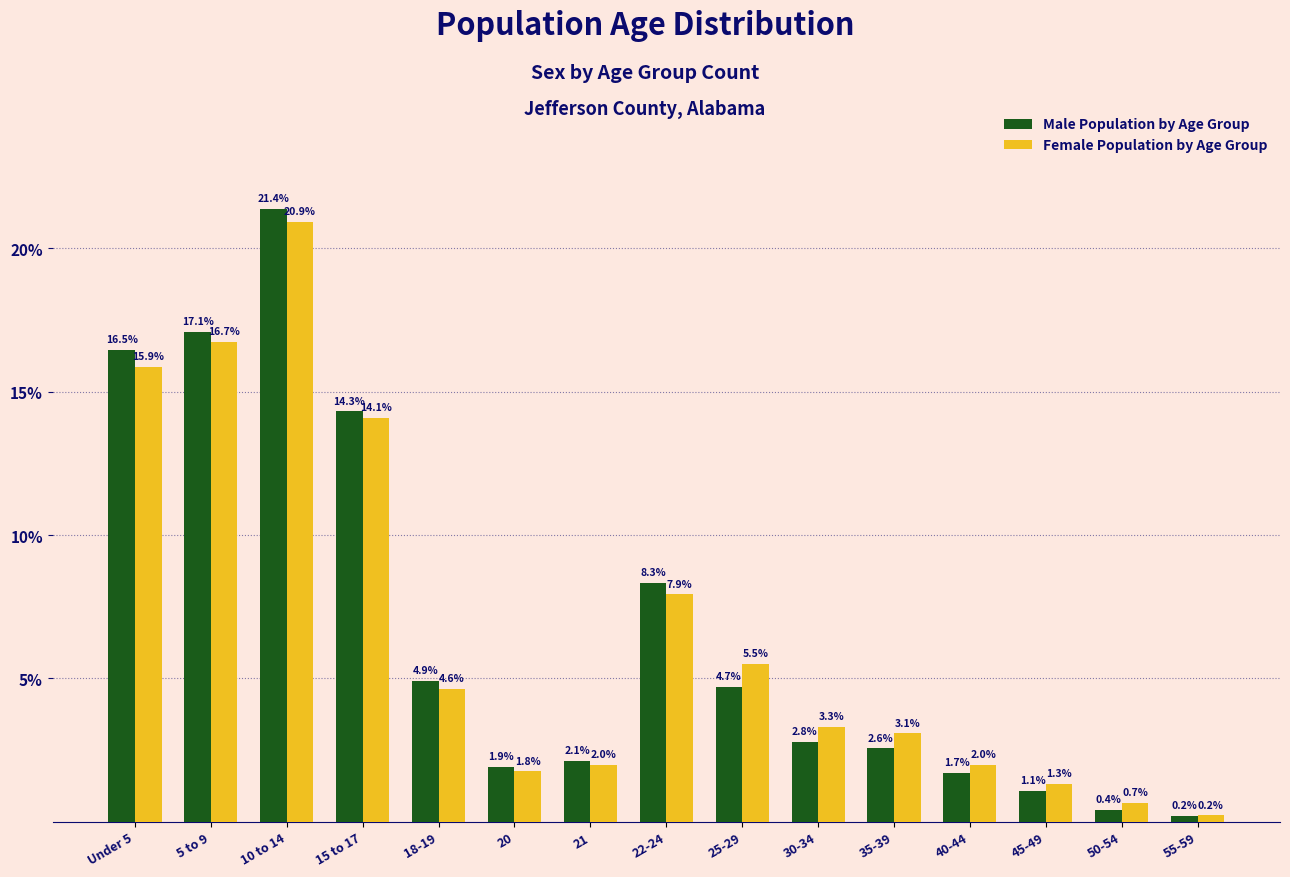

Reading right to left, extract all data points from this chart.

Male Population by Age Group: 55-59=0.2	50-54=0.4	45-49=1.1	40-44=1.7	35-39=2.6	30-34=2.8	25-29=4.7	22-24=8.3	21=2.1	20=1.9	18-19=4.9	15 to 17=14.3	10 to 14=21.4	5 to 9=17.1	Under 5=16.5
Female Population by Age Group: 55-59=0.2	50-54=0.7	45-49=1.3	40-44=2.0	35-39=3.1	30-34=3.3	25-29=5.5	22-24=7.9	21=2.0	20=1.8	18-19=4.6	15 to 17=14.1	10 to 14=20.9	5 to 9=16.7	Under 5=15.9